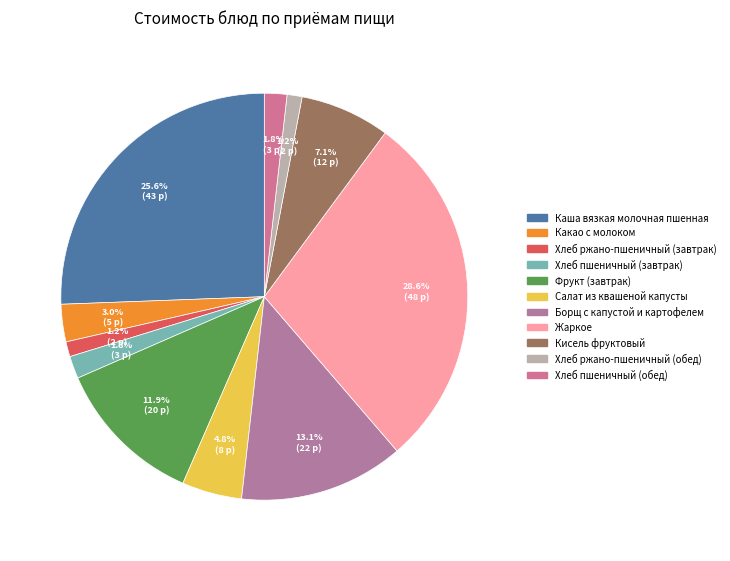

What is the ratio of the value at Какао с молоком to the value at Хлеб пшеничный (обед)?

1.7